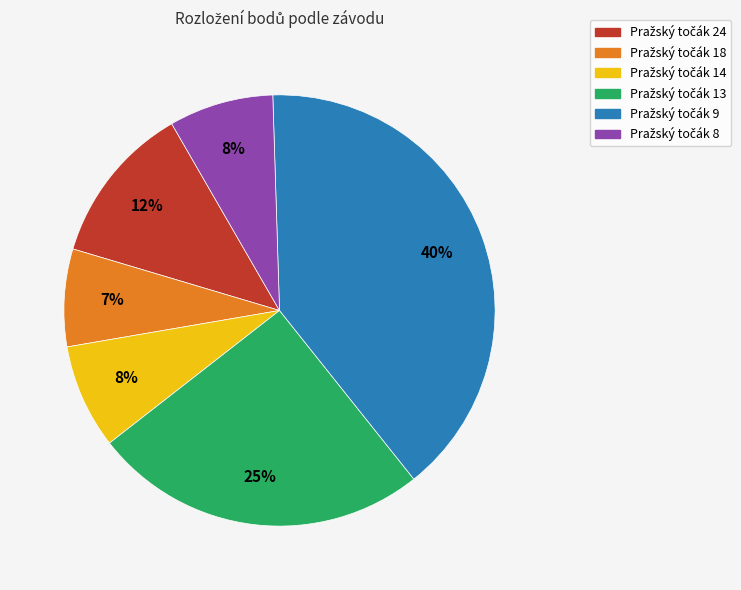

Is there a majority slice in this chart?

No